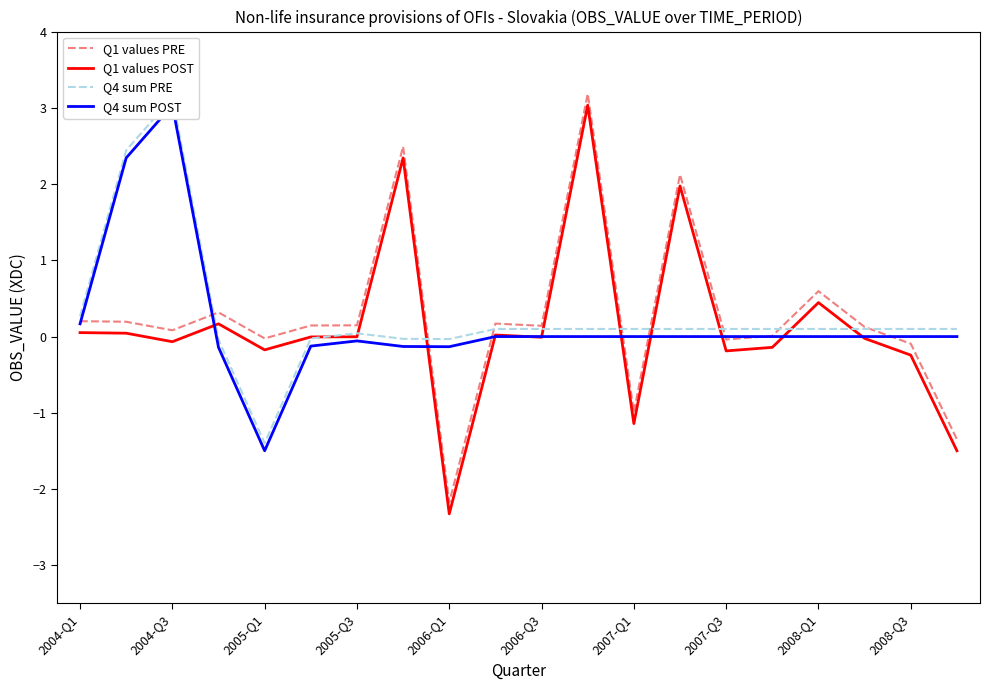

List the series in order of their peak value, highest first.

Q1 values PRE, Q4 sum PRE, Q1 values POST, Q4 sum POST